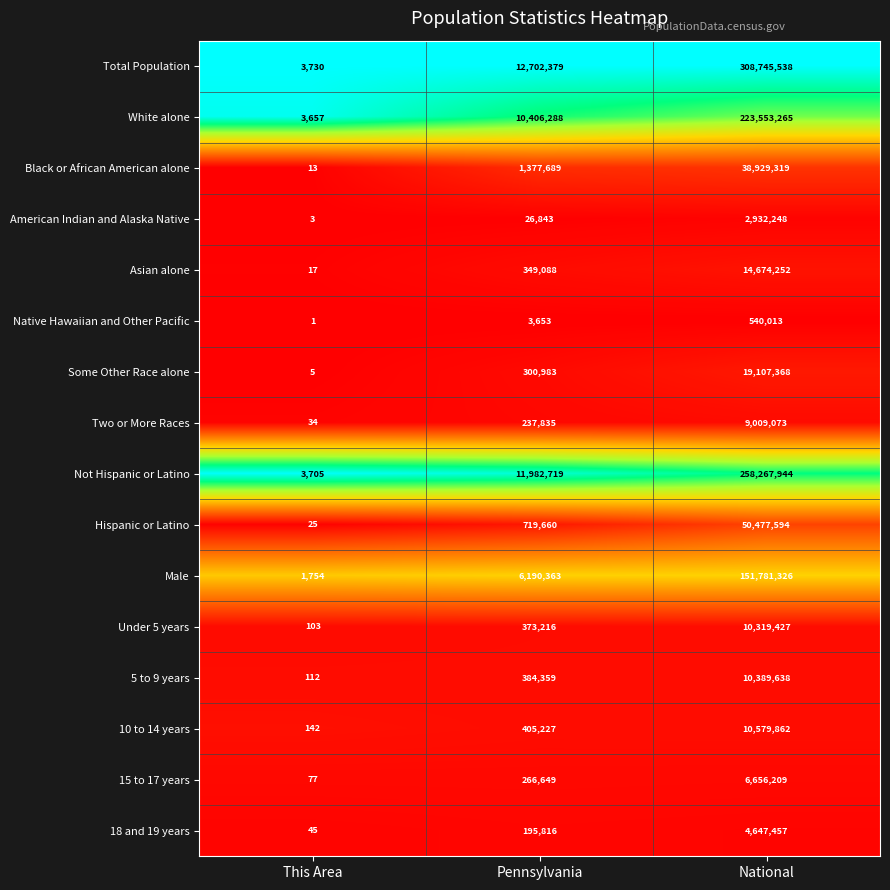

What is the difference between the Total Population values at National and This Area?

308741808